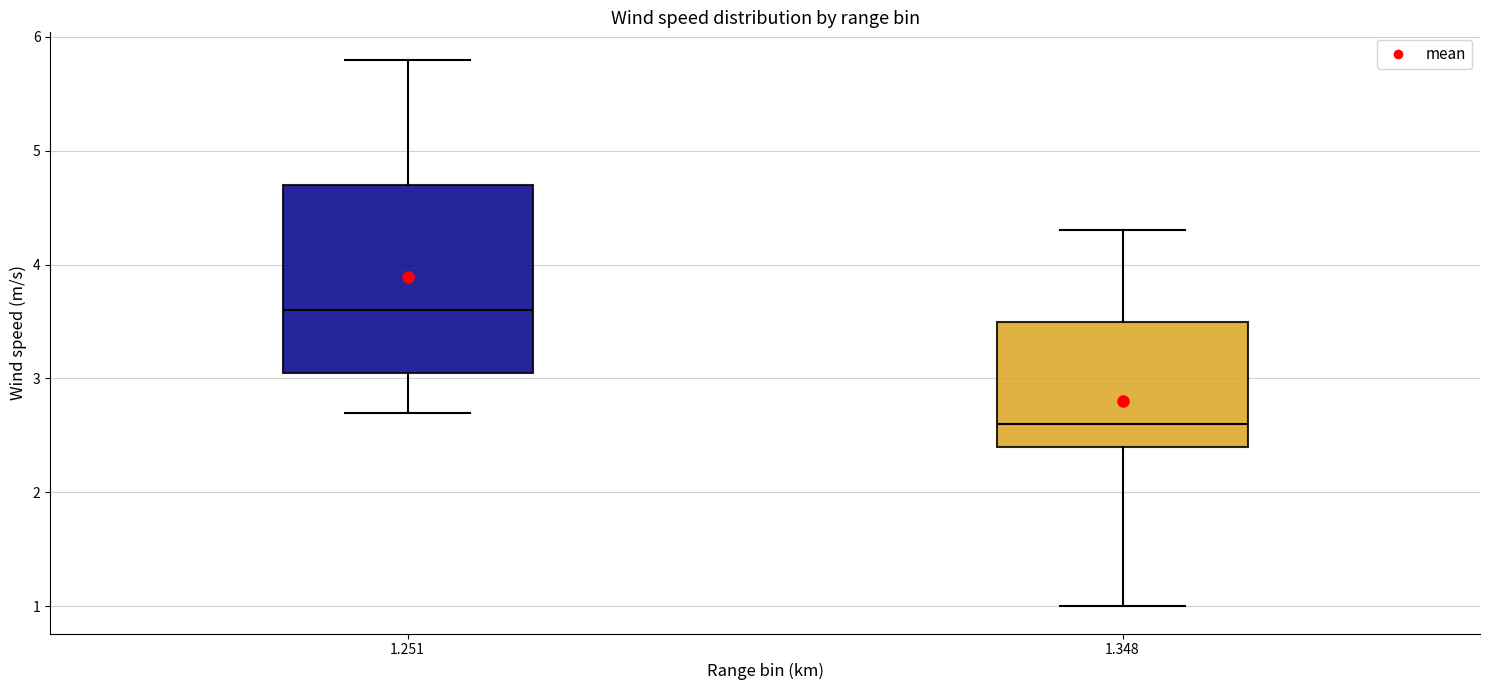

Reading left to right, transcribe this box plot: for each box, give where its median line is, the range the box spans, and where its two whiskers end, as read against the y-axis. The values are not printed on the chart, so give them approximately, as read against the axis.

1.251: median 3.6, box 3.1 to 4.7, whiskers 2.7 to 5.8
1.348: median 2.6, box 2.4 to 3.5, whiskers 1.0 to 4.3